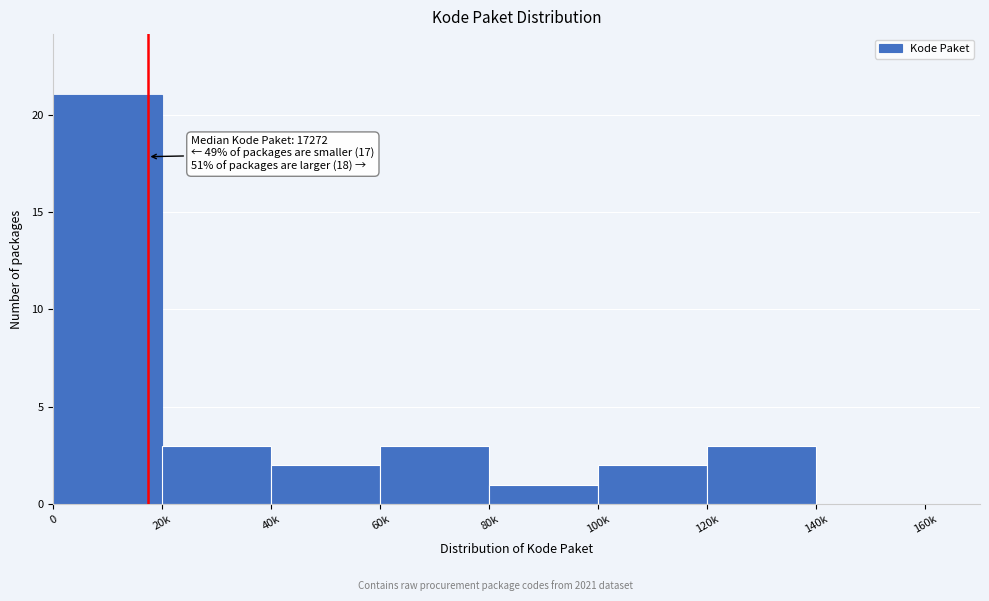

Reading left to right, list all the values displayed in this chart.

0=21	20k=3	40k=2	60k=3	80k=1	100k=2	120k=3	140k=0